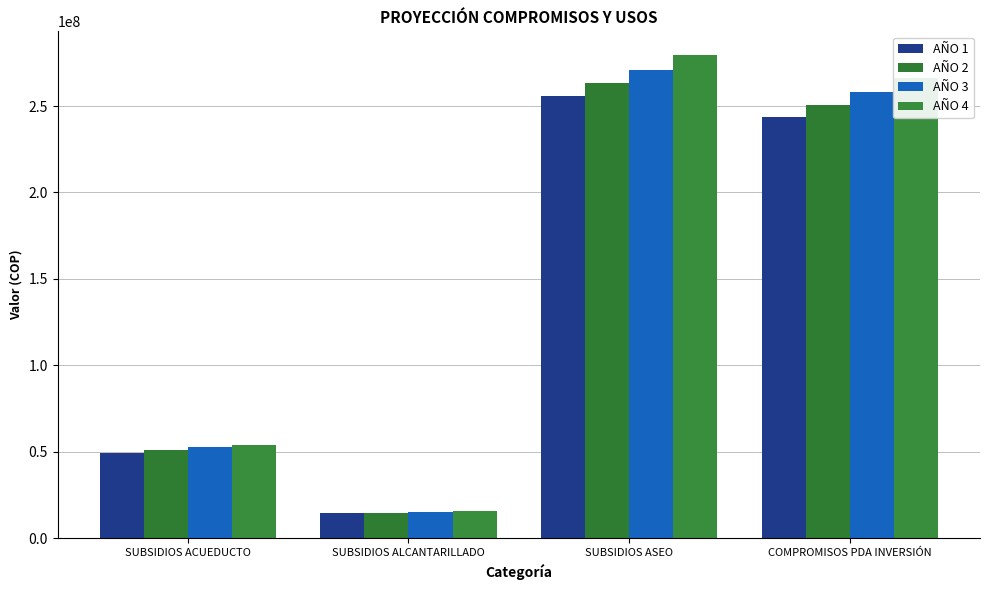

Rank the categories by AÑO 3 value from lowest to highest.

SUBSIDIOS ALCANTARILLADO, SUBSIDIOS ACUEDUCTO, COMPROMISOS PDA INVERSIÓN, SUBSIDIOS ASEO